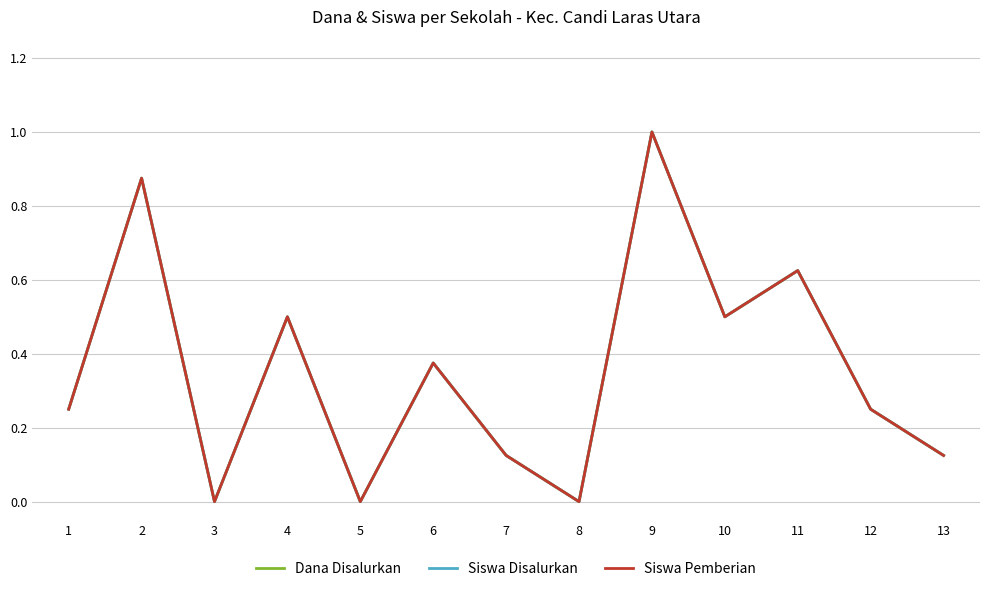

Which category has the lowest value in the Siswa Pemberian series?

3